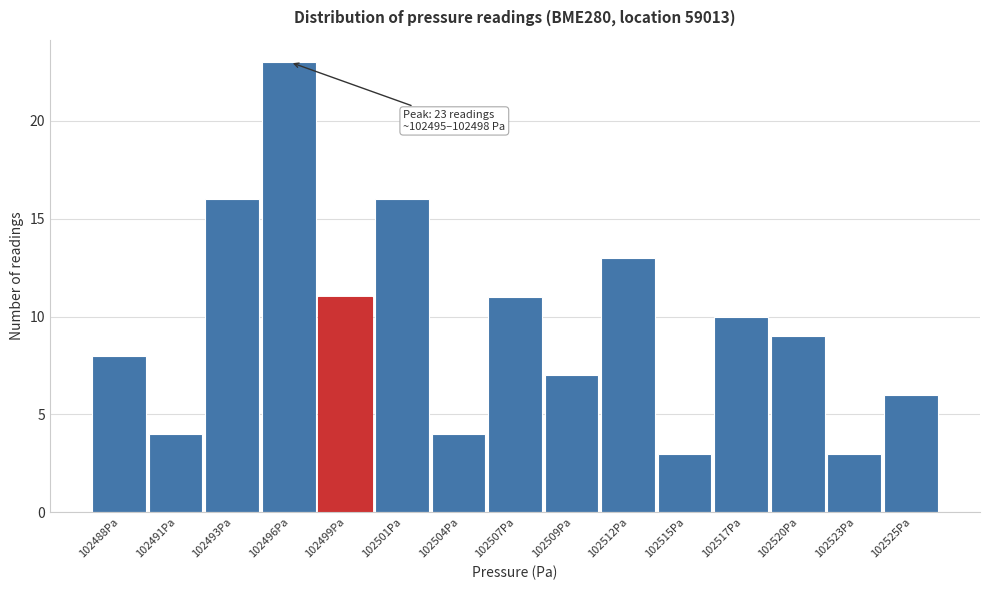

Reading left to right, list all the values displayed in this chart.

8	4	16	23	11	16	4	11	7	13	3	10	9	3	6